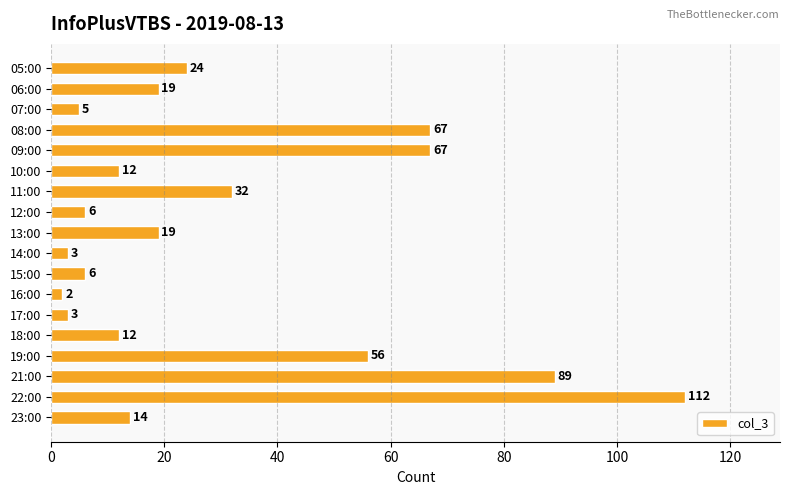

How many data points does each series have?

18